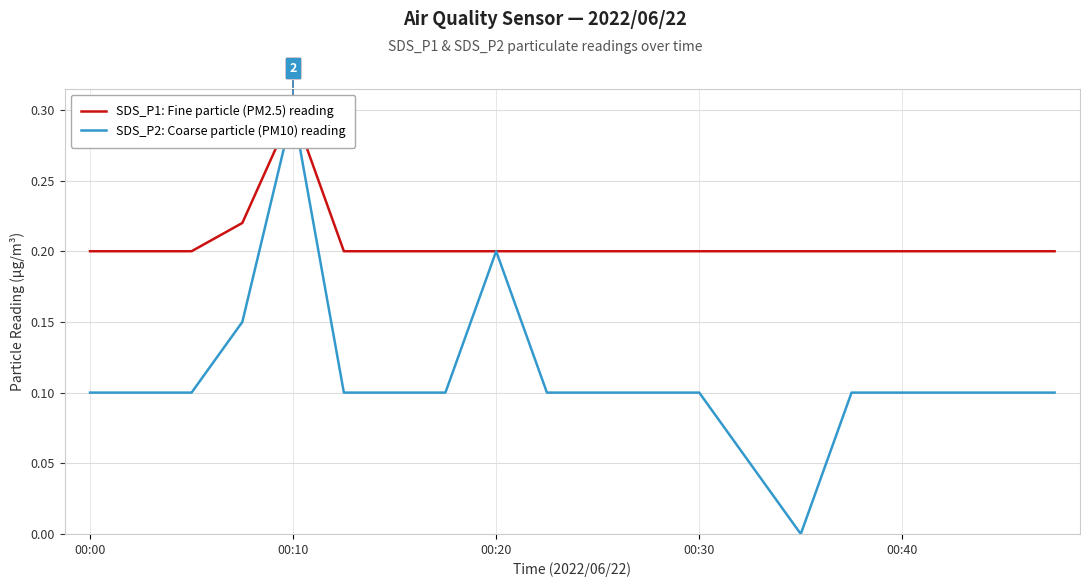

What is the value of the SDS_P1: Fine particle (PM2.5) reading point at the 13th from the left?

0.2